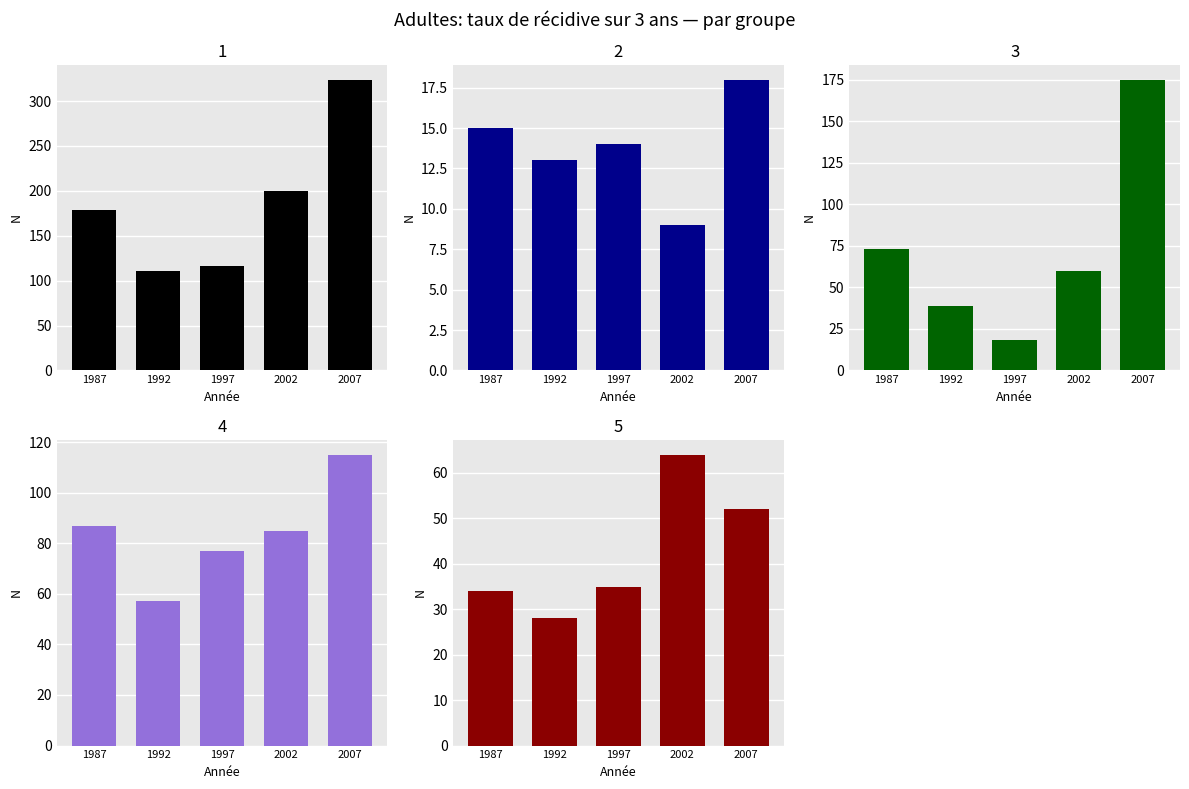

What is the value of the 18-24 ans bar at the 3rd from the left?

18